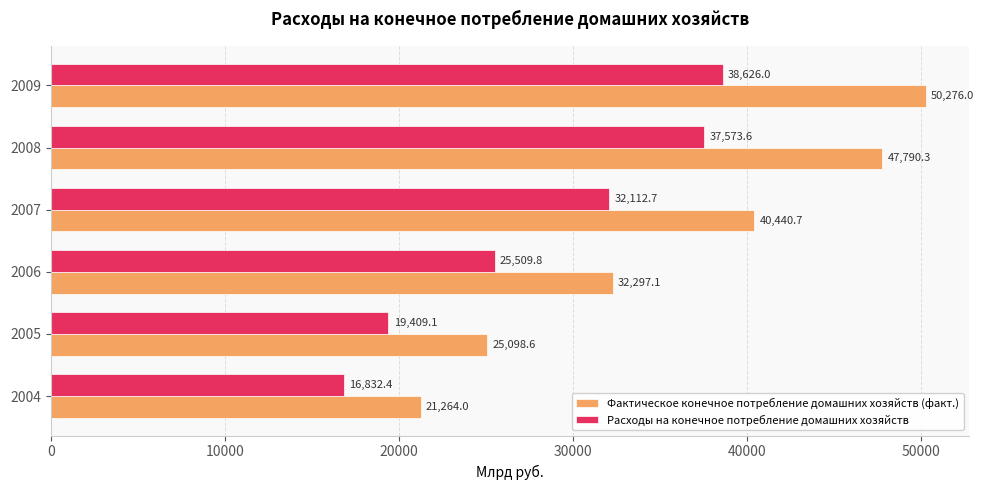

What is the lowest value of the Расходы на конечное потребление домашних хозяйств series?

16832.4